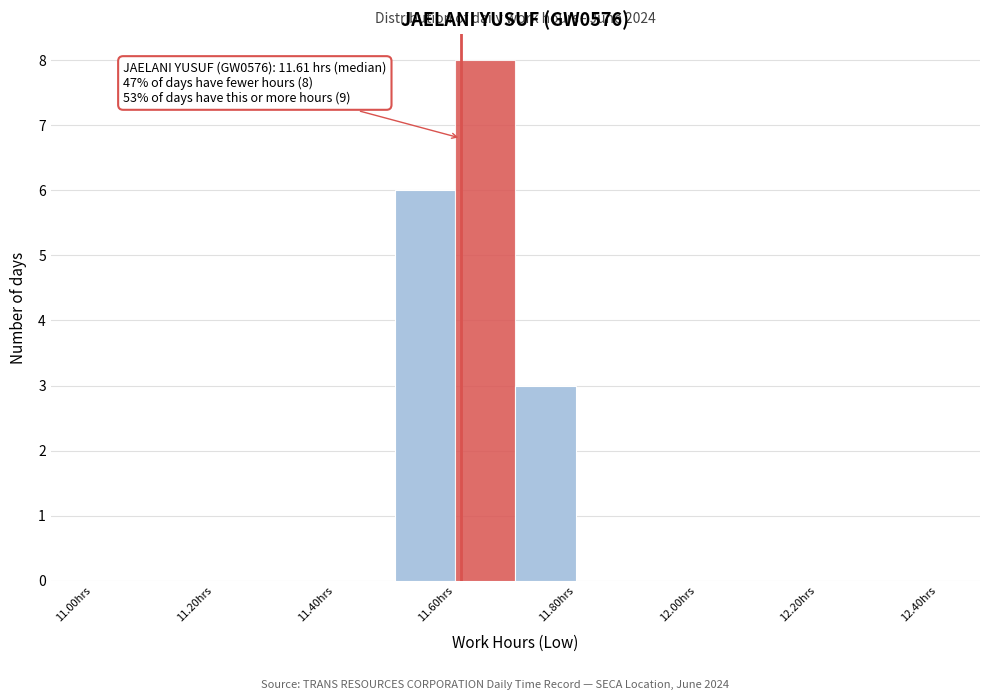

Which range on the x-axis has the tallest bar?

11.6 to 11.7